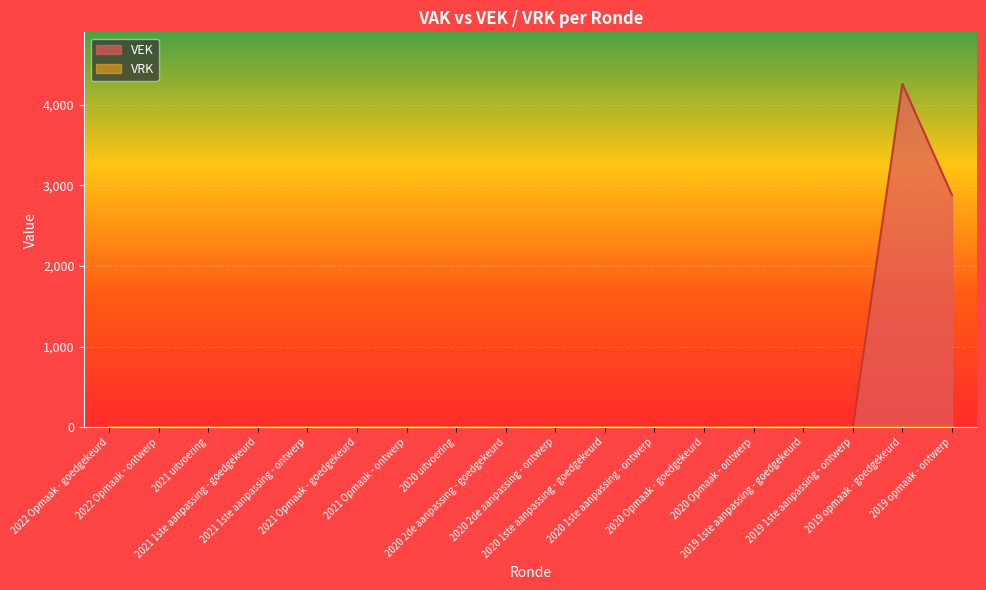

Rank the categories by value from highest to lowest.

2019 opmaak - goedgekeurd, 2019 opmaak - ontwerp, 2022 Opmaak - goedgekeurd, 2022 Opmaak - ontwerp, 2021 uitvoering, 2021 1ste aanpassing - goedgekeurd, 2021 1ste aanpassing - ontwerp, 2021 Opmaak - goedgekeurd, 2021 Opmaak - ontwerp, 2020 uitvoering, 2020 2de aanpassing - goedgekeurd, 2020 2de aanpassing - ontwerp, 2020 1ste aanpassing - goedgekeurd, 2020 1ste aanpassing - ontwerp, 2020 Opmaak - goedgekeurd, 2020 Opmaak - ontwerp, 2019 1ste aanpassing - goedgekeurd, 2019 1ste aanpassing - ontwerp